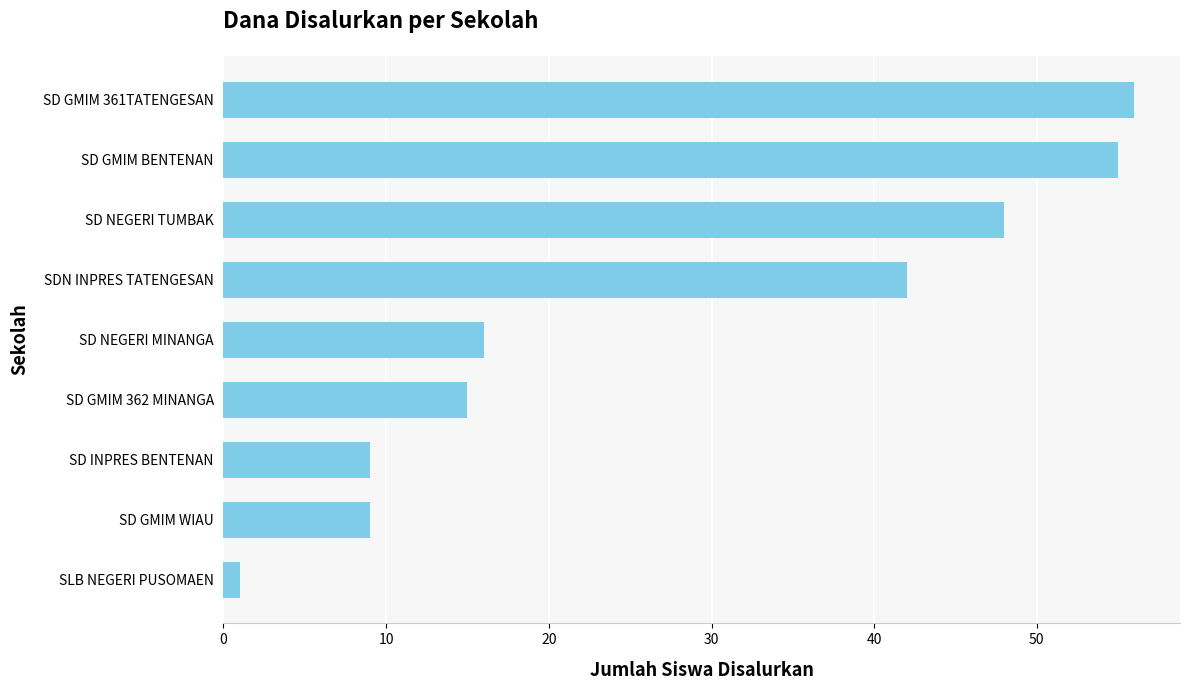

What is the difference between the maximum and minimum values?

55